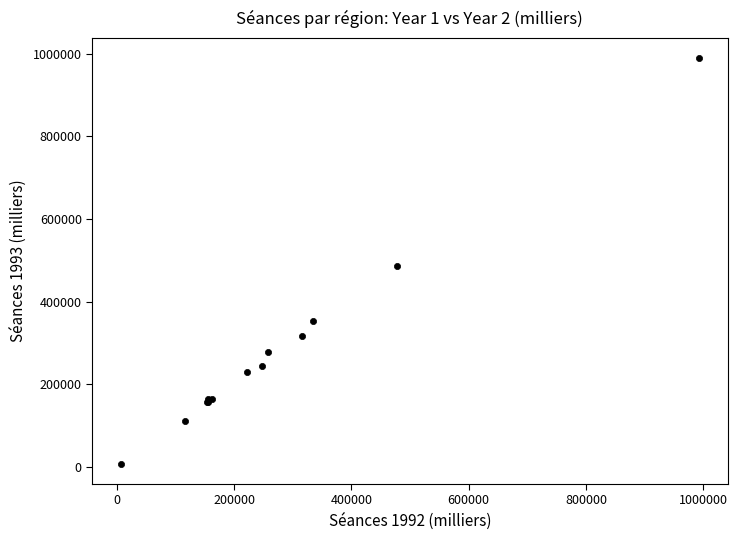

What Y value in the scatter plot is closest to 498574?

486367